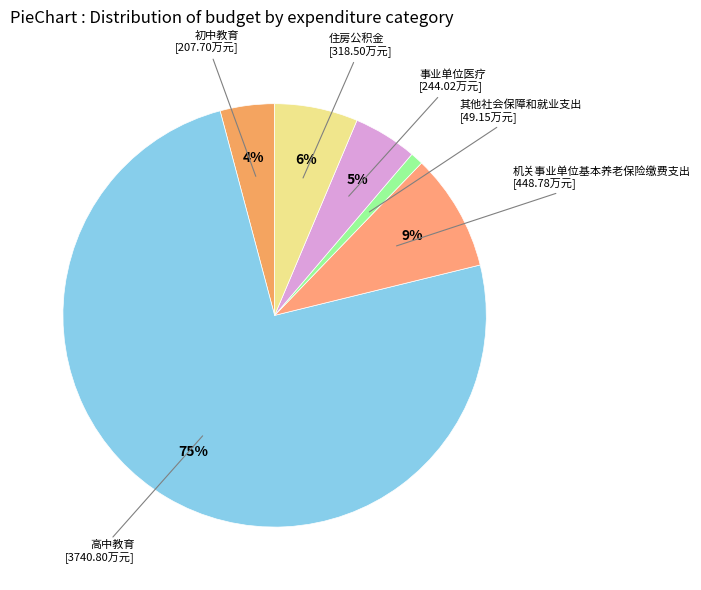

What is the largest slice in the pie chart?

高中教育